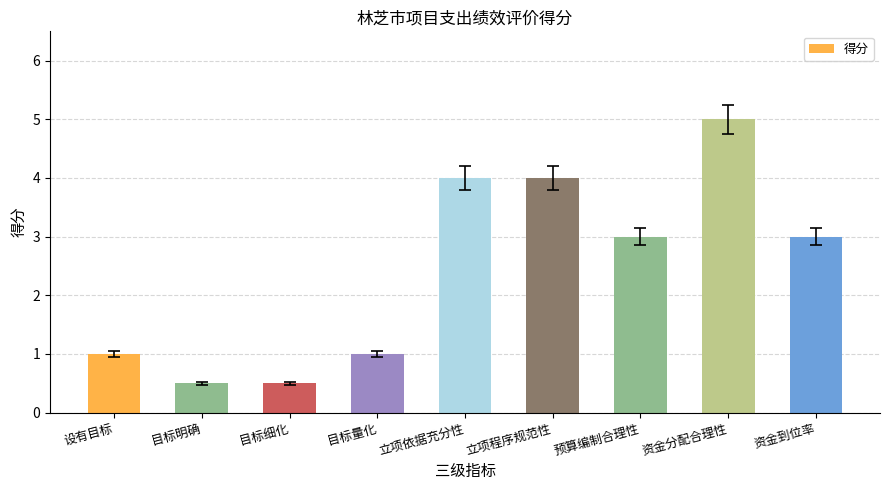

Reading left to right, what are all the values shown in this chart?

1.0	0.5	0.5	1.0	4.0	4.0	3.0	5.0	3.0